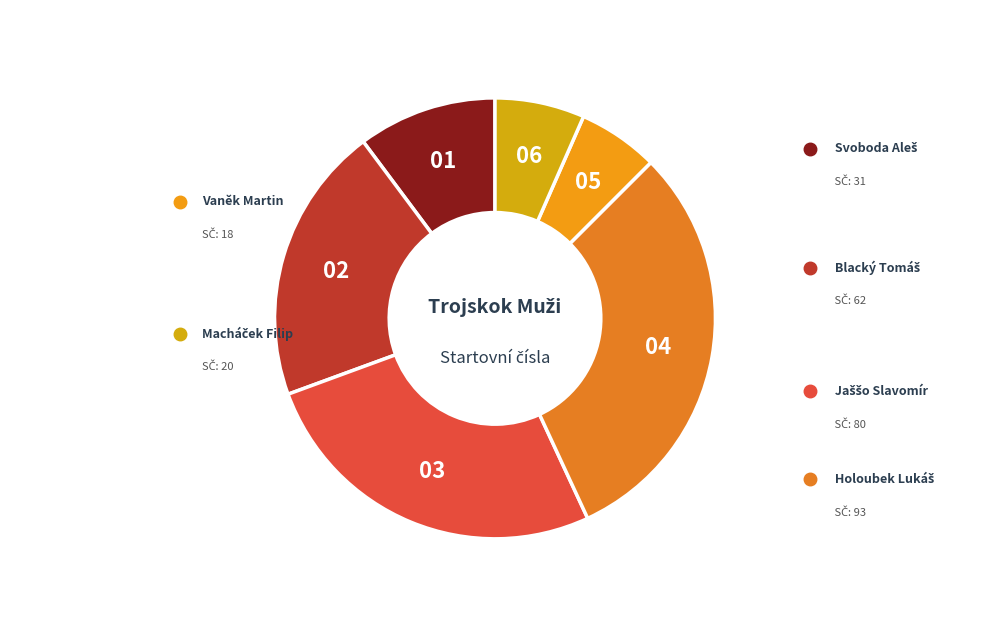

Which category has the biggest portion of the pie?

Holoubek Lukáš